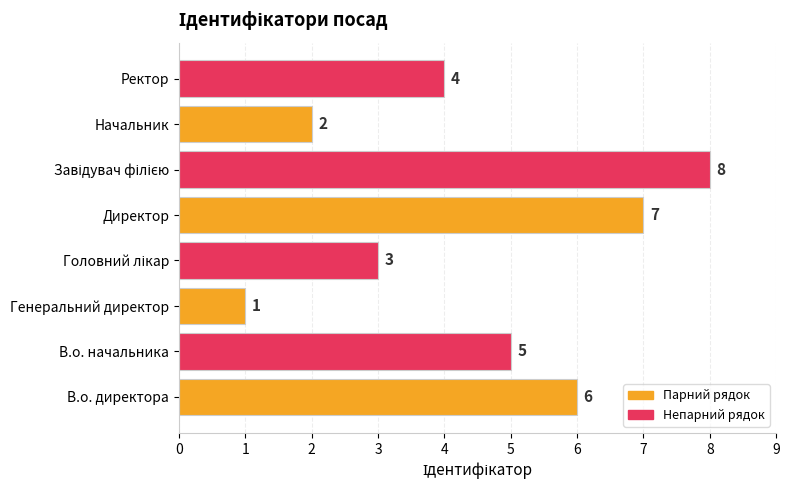

How many values are between 3 and 7?

5